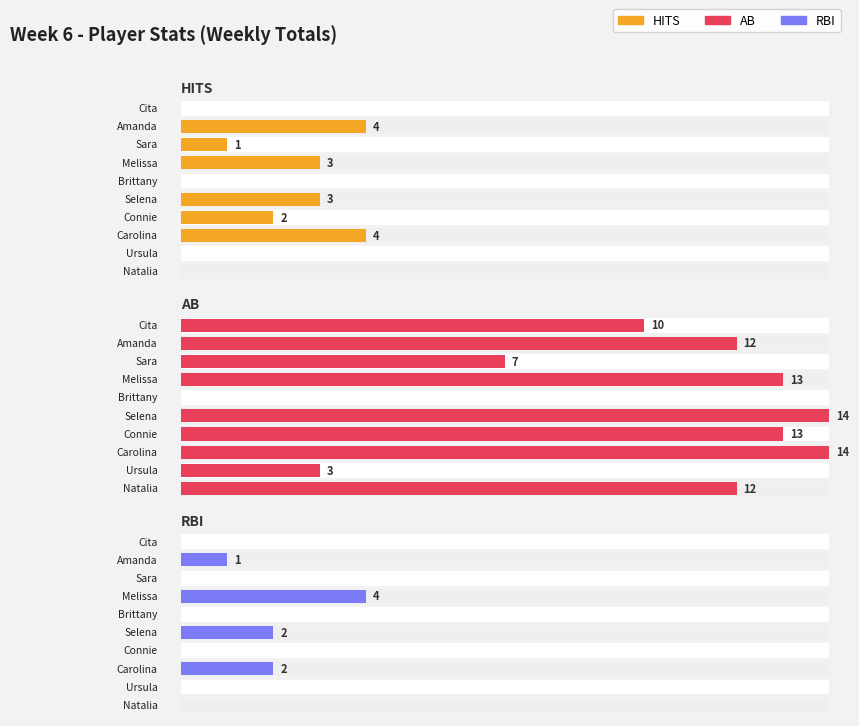

List the series in order of their peak value, lowest first.

HITS, RBI, AB